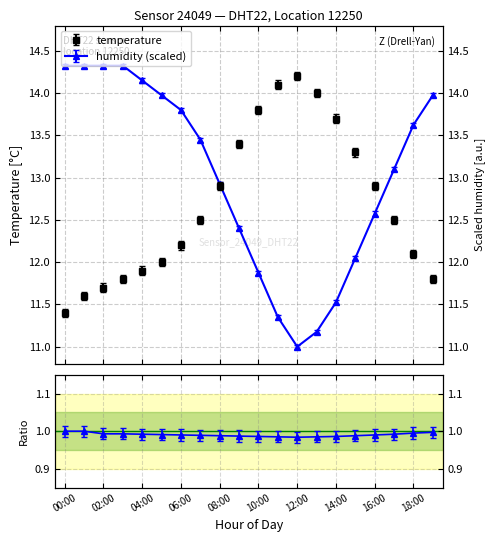

Which category has the lowest value in the temperature series?

00:00